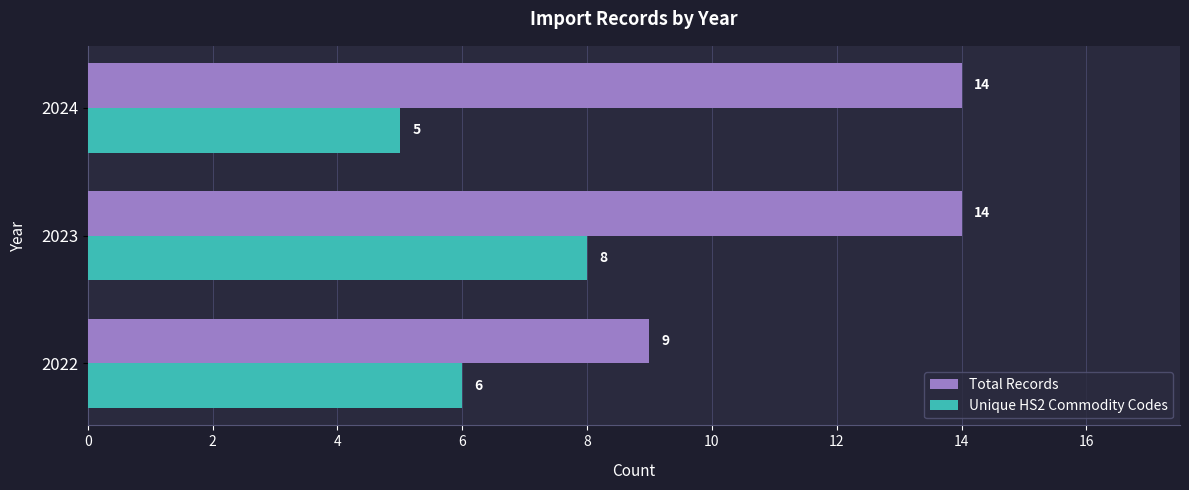

Which series has the largest range (max minus min)?

Total Records